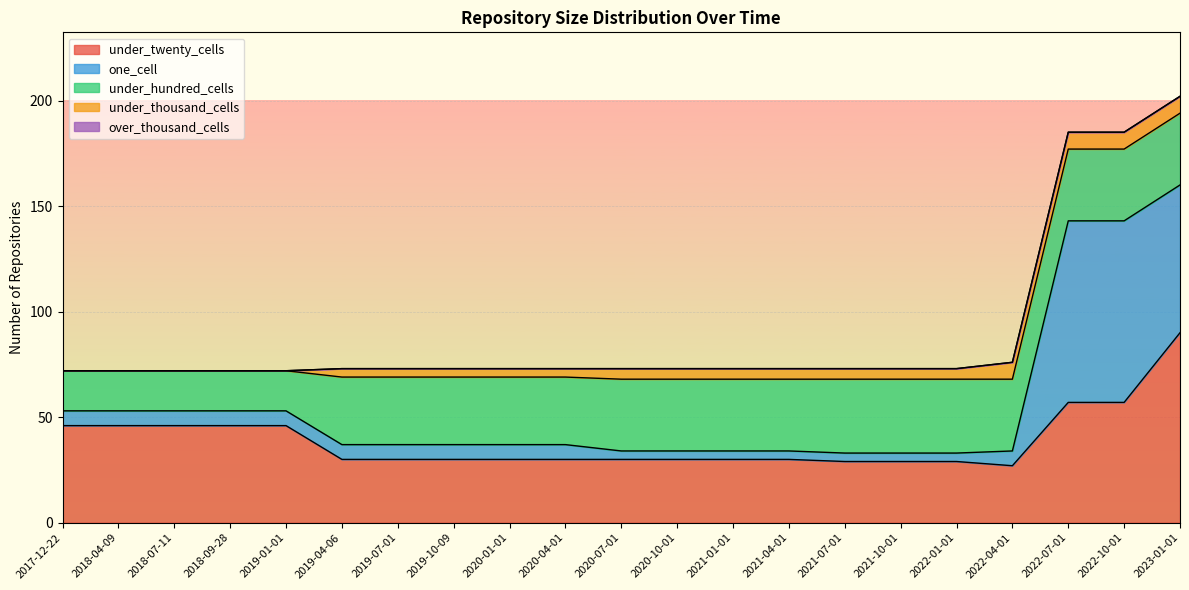

True or false: under_hundred_cells has more than 0 interior local peaks.

False